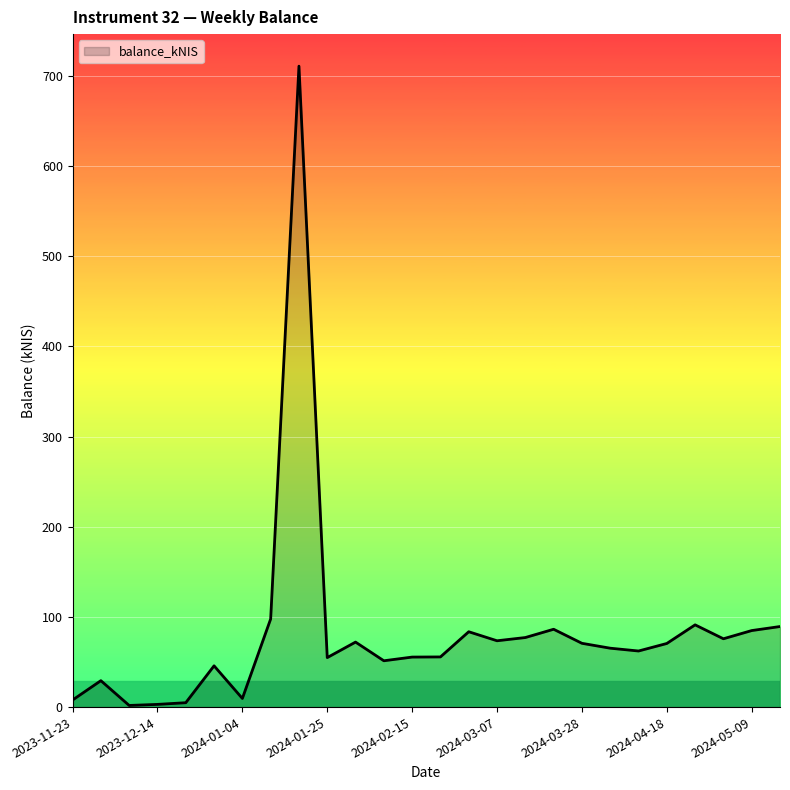

What is the greatest value displayed?

710.7